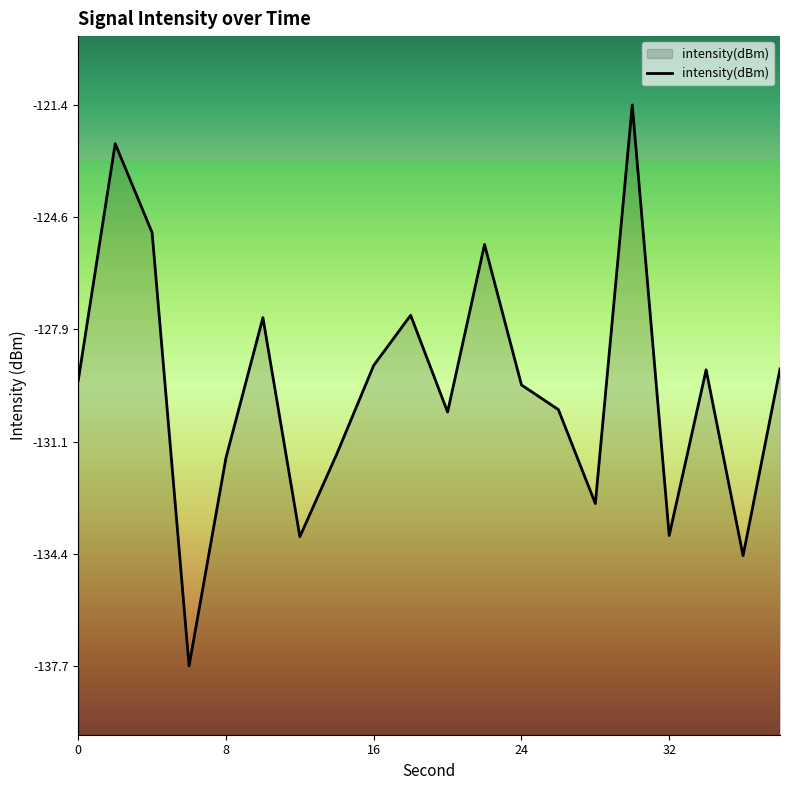

What is the approximate value at 0?

-129.4